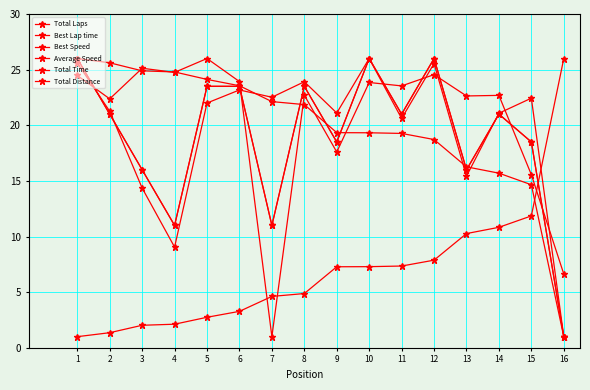

List the labels in order of Best Speed value, largest first.

1, 2, 3, 4, 5, 6, 7, 8, 9, 10, 11, 12, 13, 14, 15, 16